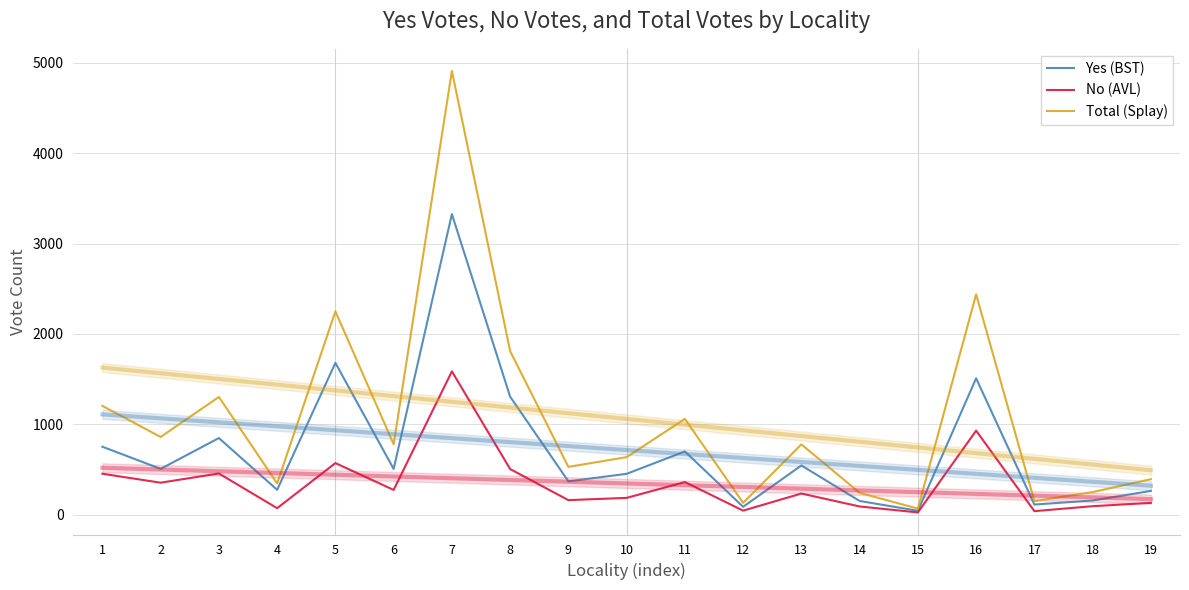

Is it true that Total (Splay) equals 669 at 3?

False